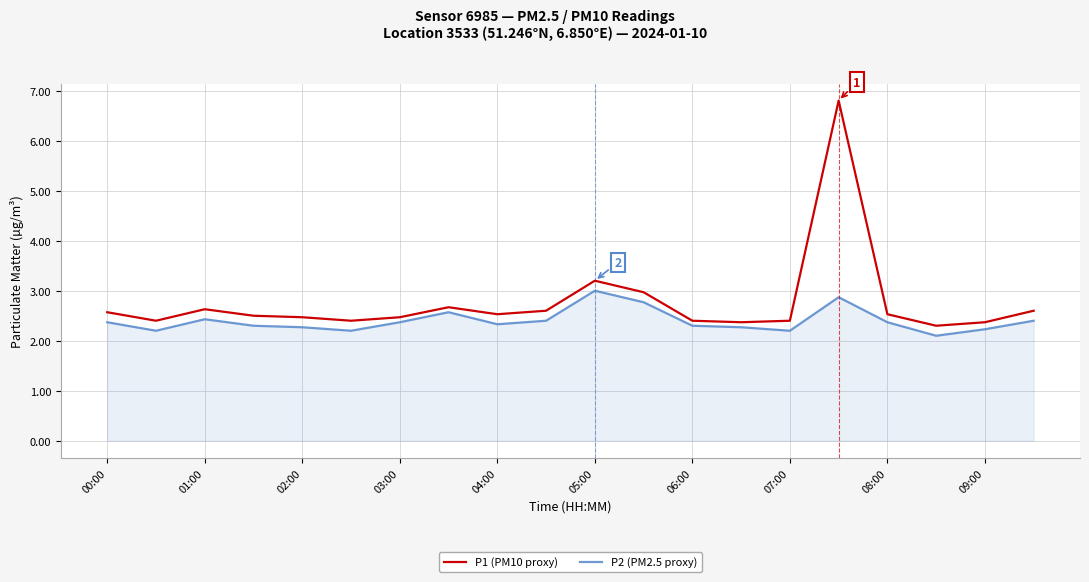

What is the maximum value shown in the chart?

6.8